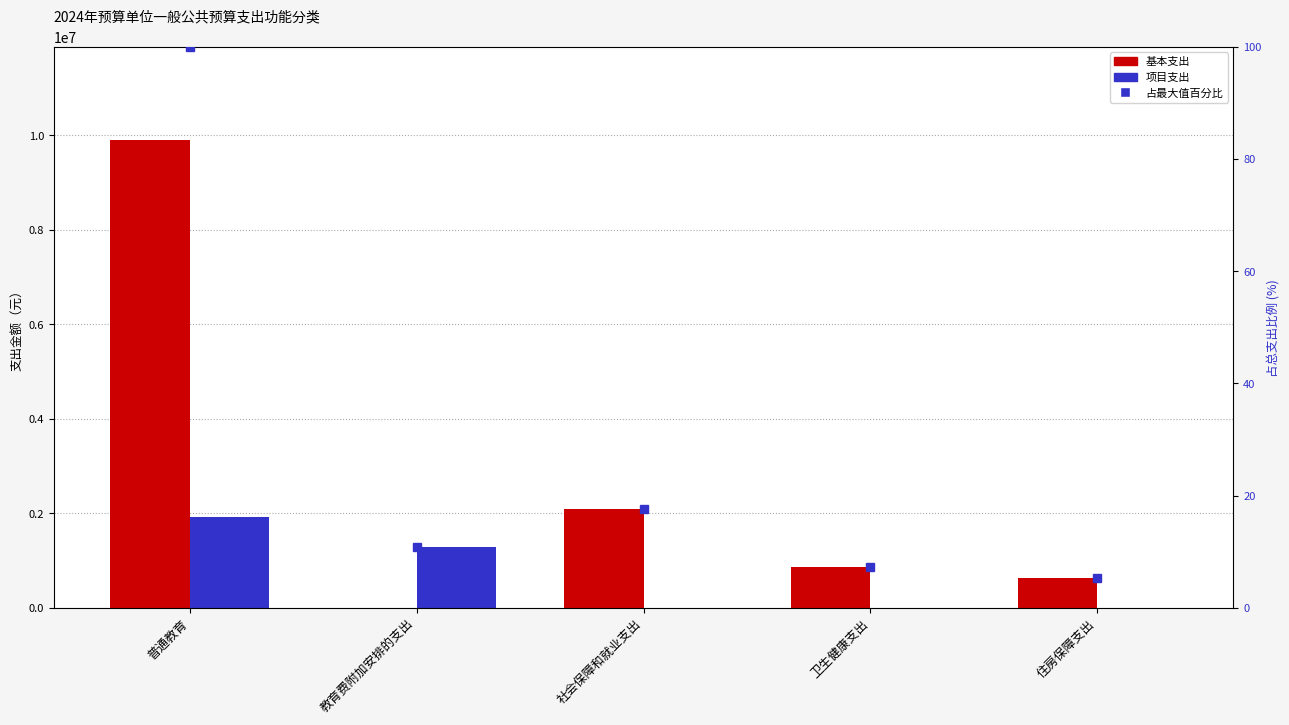

What is the difference between the second highest and minimum values in the 项目支出 series?

1275507.2